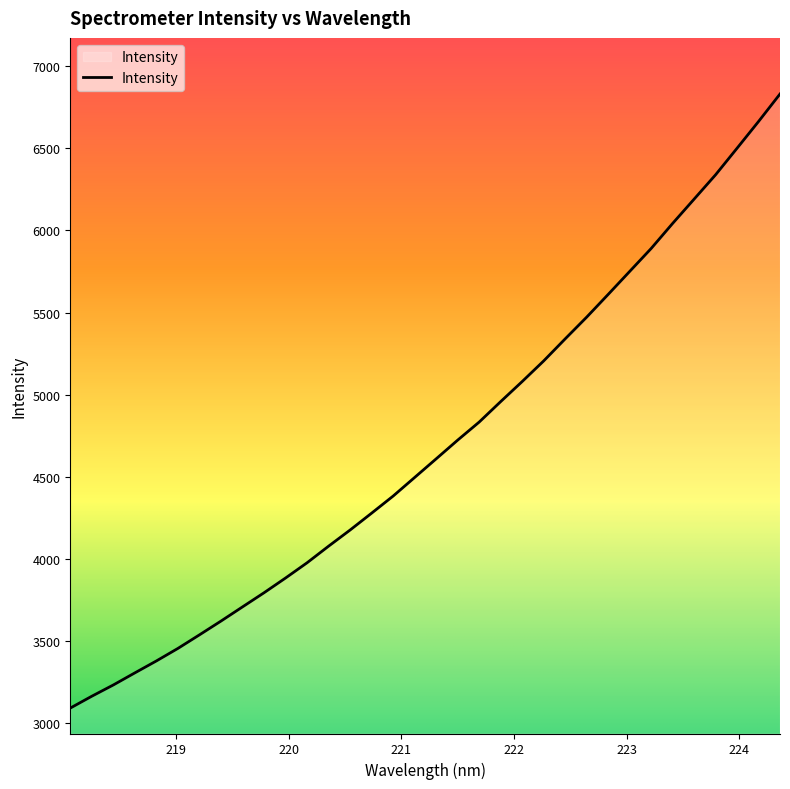

What is the difference between the maximum and minimum values?

3737.3